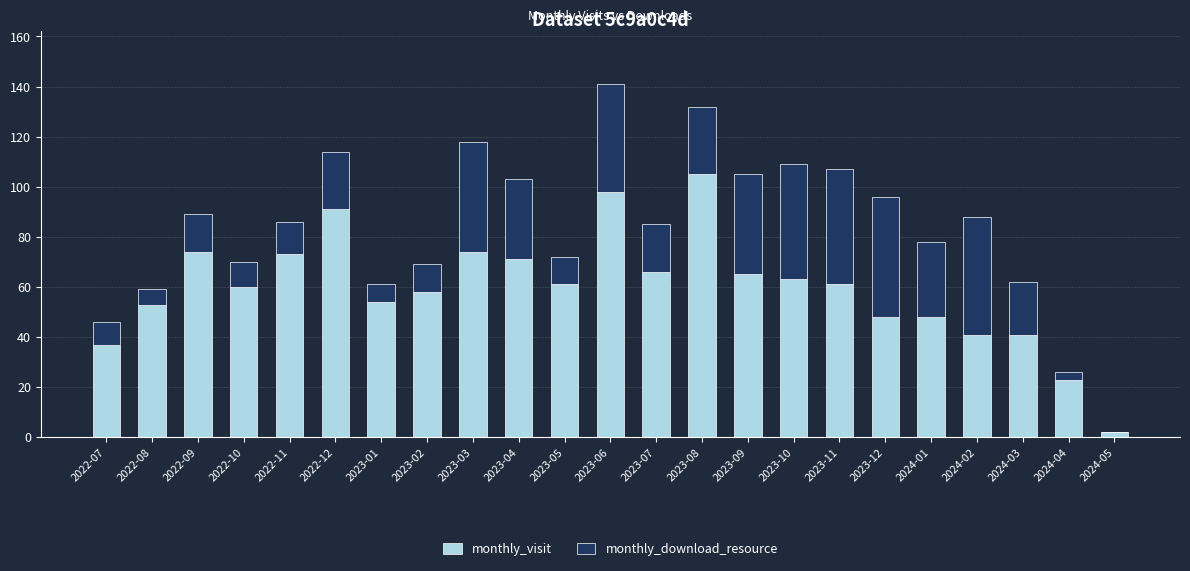

Count the number of data series in this chart.

2